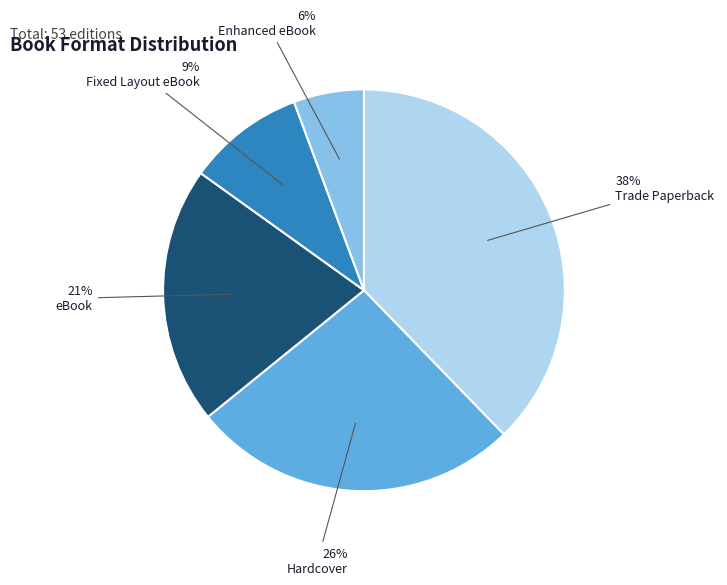

How many segments does this pie chart have?

5